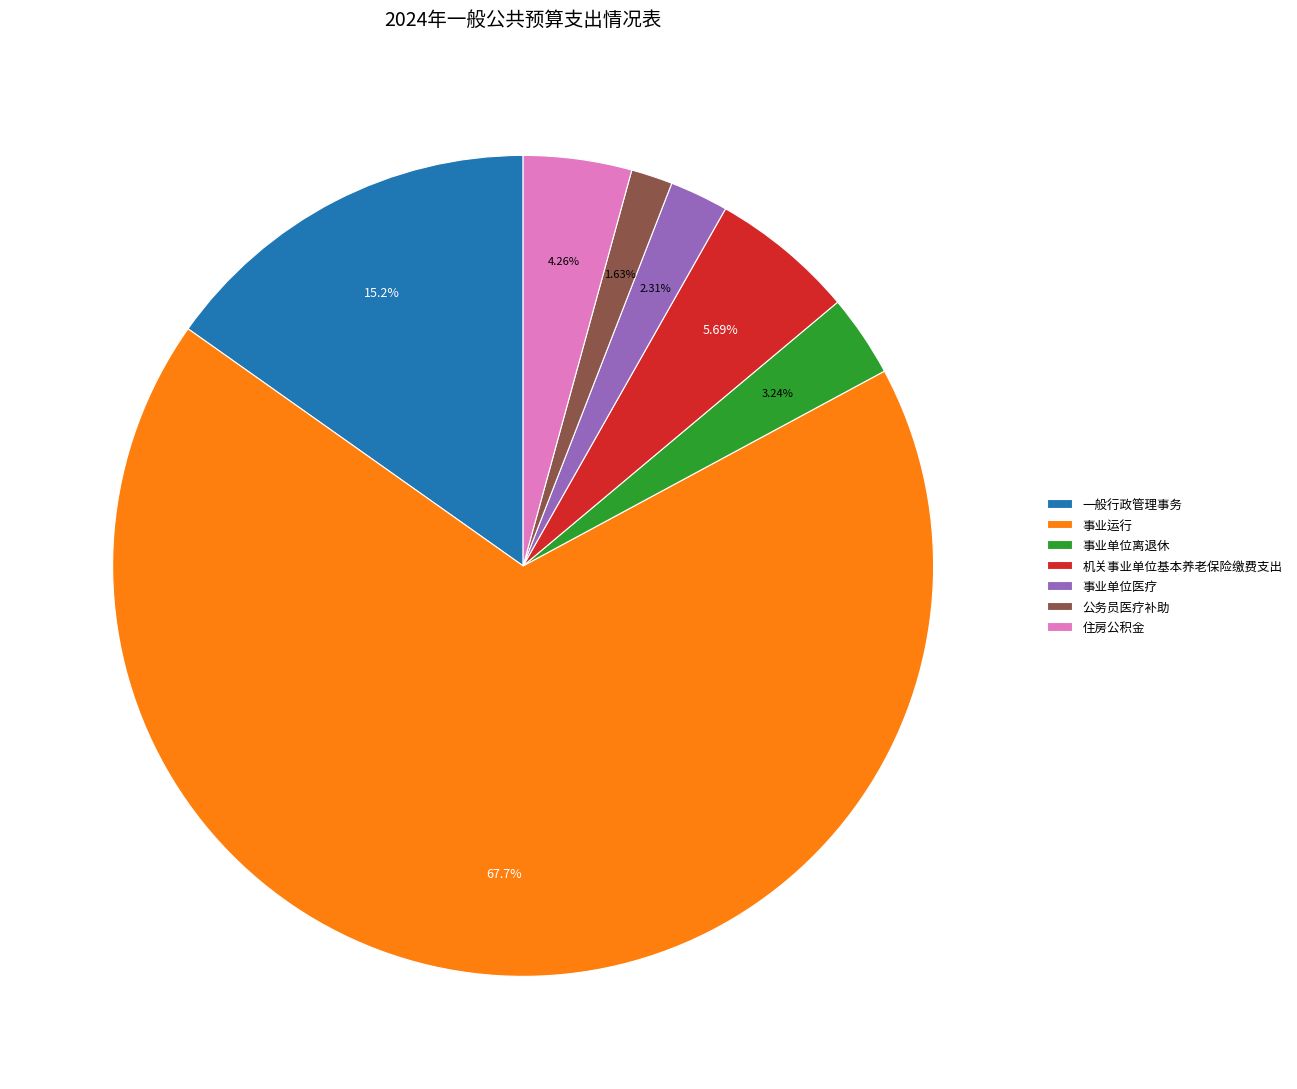

How much of the chart is everything except 一般行政管理事务?

84.8%